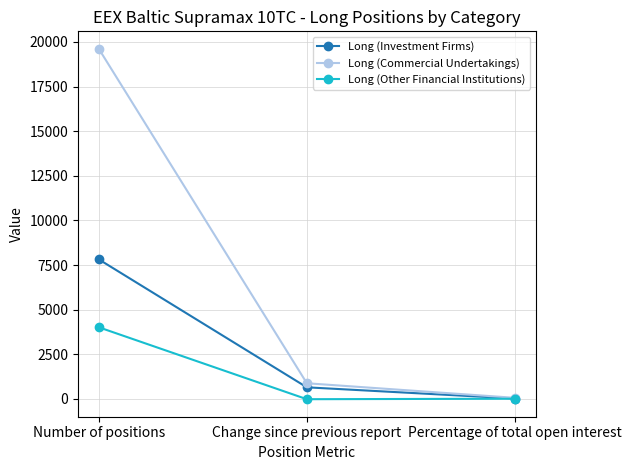

Is it true that Long (Investment Firms) equals 13497.1 at Number of positions?

False